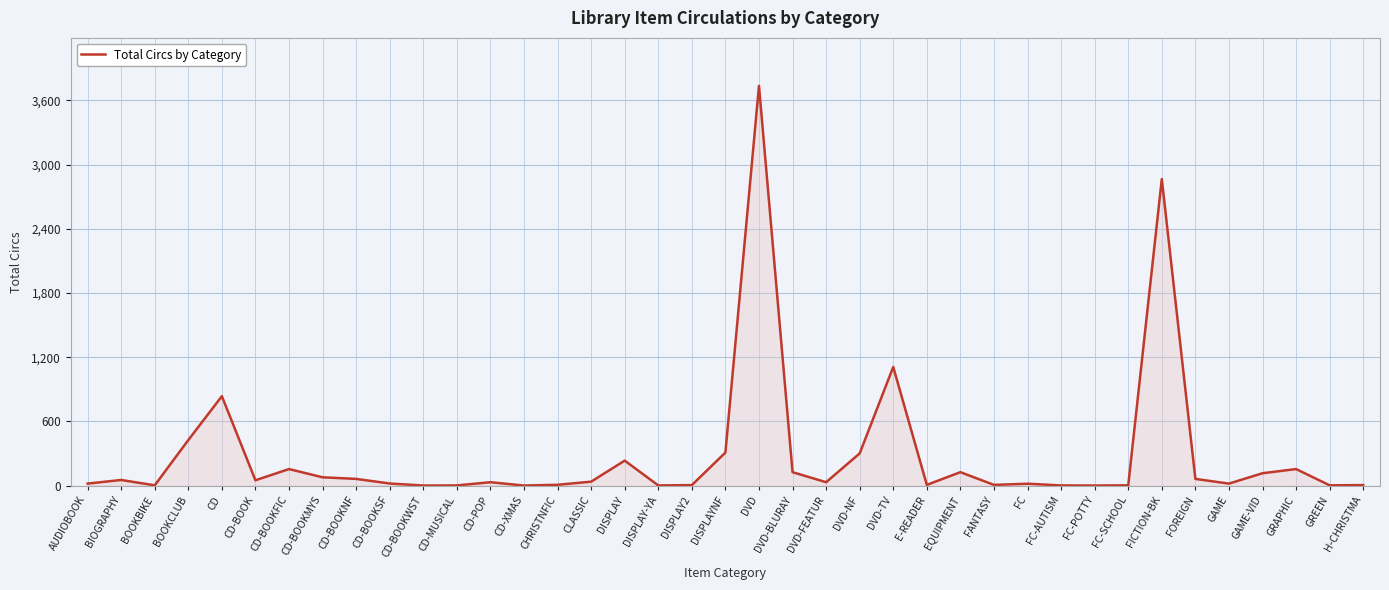

Which has a higher value, DVD or CD-BOOKSF?

DVD